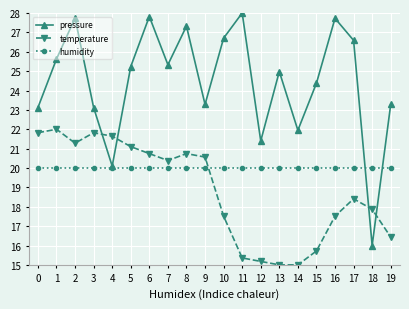

Is the value of humidity at 1 greater than the value of temperature at 1?

No